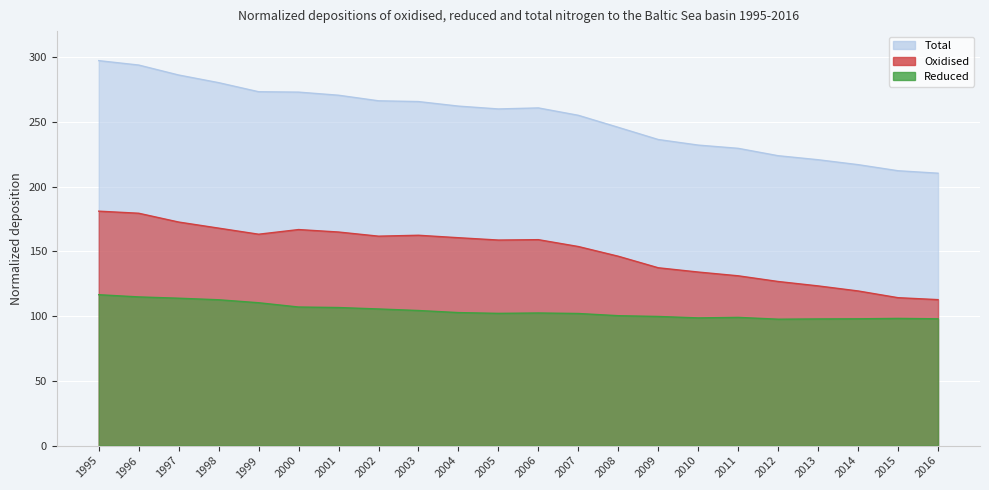

The Oxidised series shows 72.5 at 2007. True or false?

False